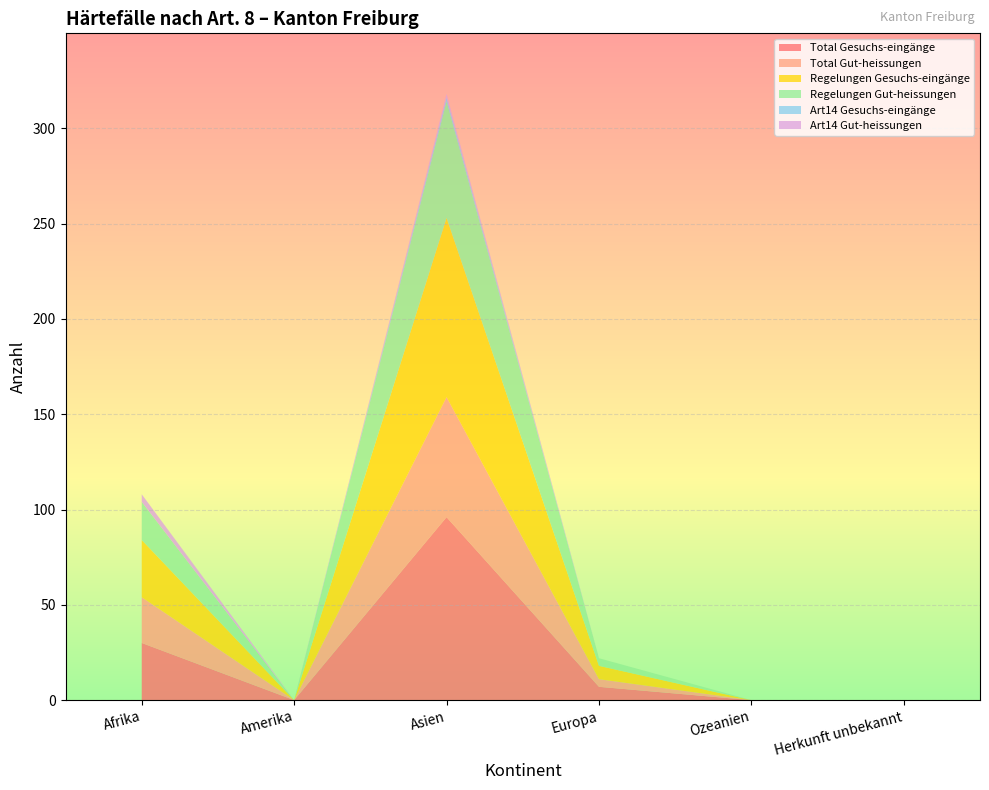

Reading right to left, transcribe all the data shown in this chart.

Total Gesuchs-eingänge: Herkunft unbekannt=0	Ozeanien=0	Europa=7	Asien=96	Amerika=0	Afrika=30
Total Gut-heissungen: Herkunft unbekannt=0	Ozeanien=0	Europa=4	Asien=63	Amerika=0	Afrika=24
Regelungen Gesuchs-eingänge: Herkunft unbekannt=0	Ozeanien=0	Europa=7	Asien=94	Amerika=0	Afrika=30
Regelungen Gut-heissungen: Herkunft unbekannt=0	Ozeanien=0	Europa=4	Asien=61	Amerika=0	Afrika=20
Art14 Gesuchs-eingänge: Herkunft unbekannt=0	Ozeanien=0	Europa=0	Asien=2	Amerika=0	Afrika=0
Art14 Gut-heissungen: Herkunft unbekannt=0	Ozeanien=0	Europa=0	Asien=2	Amerika=0	Afrika=4